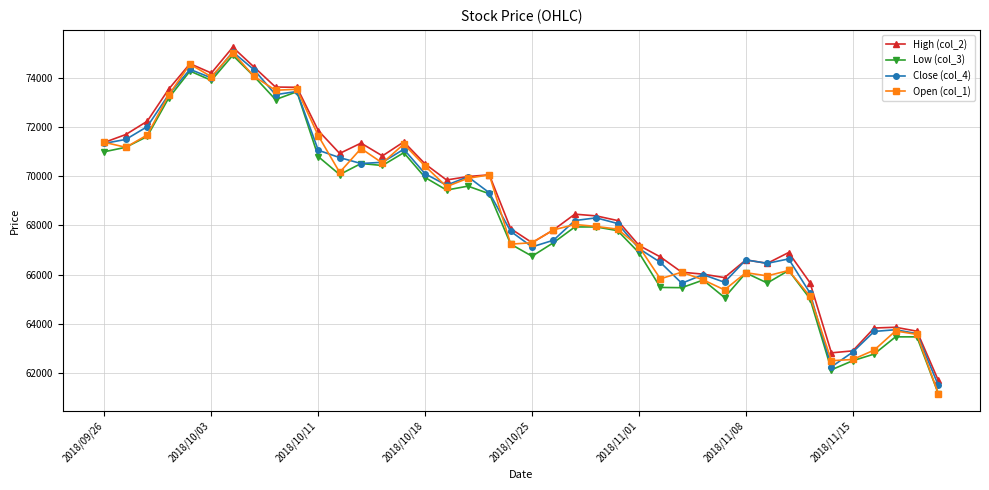

What is the value of the Open (col_1) point at the 11th from the left?

71650